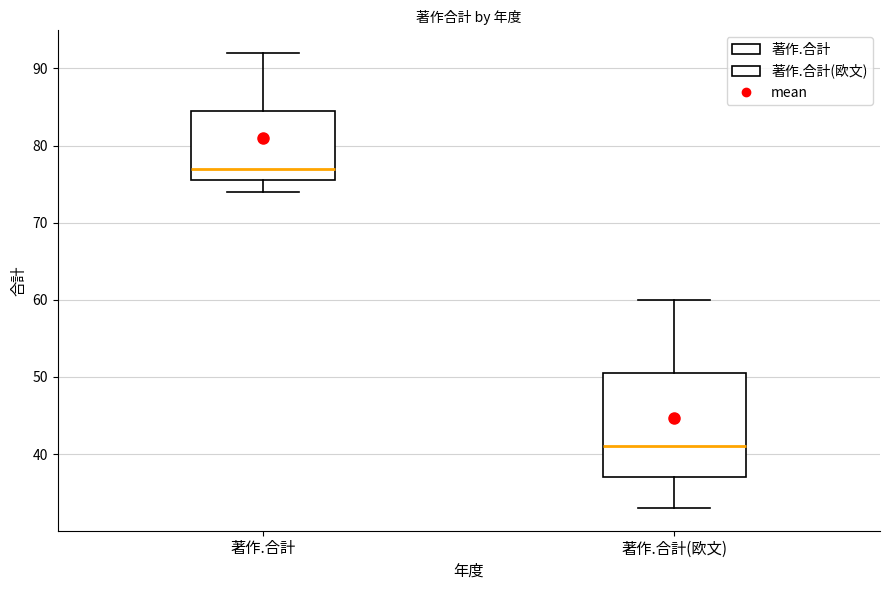

Reading left to right, transcribe this box plot: for each box, give where its median line is, the range the box spans, and where its two whiskers end, as read against the y-axis. The values are not printed on the chart, so give them approximately, as read against the axis.

著作.合計: median 77, box 76 to 85, whiskers 74 to 92
著作.合計(欧文): median 41, box 37 to 51, whiskers 33 to 60